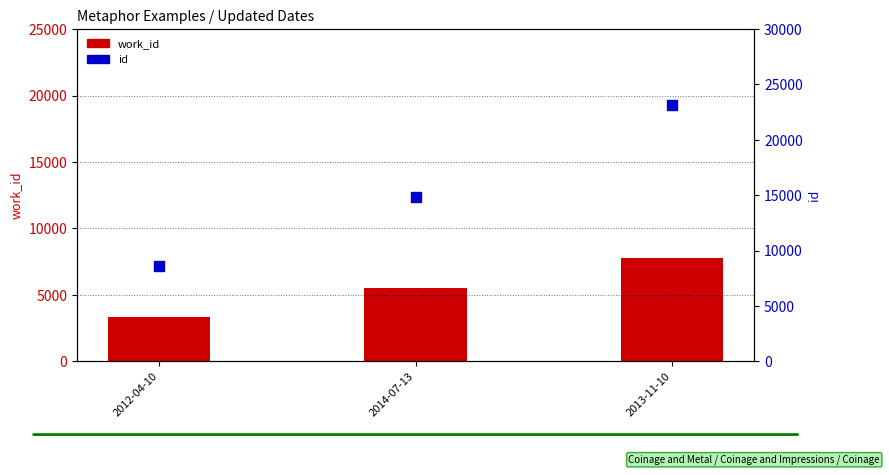

What are all the series names shown in the legend?

work_id, id